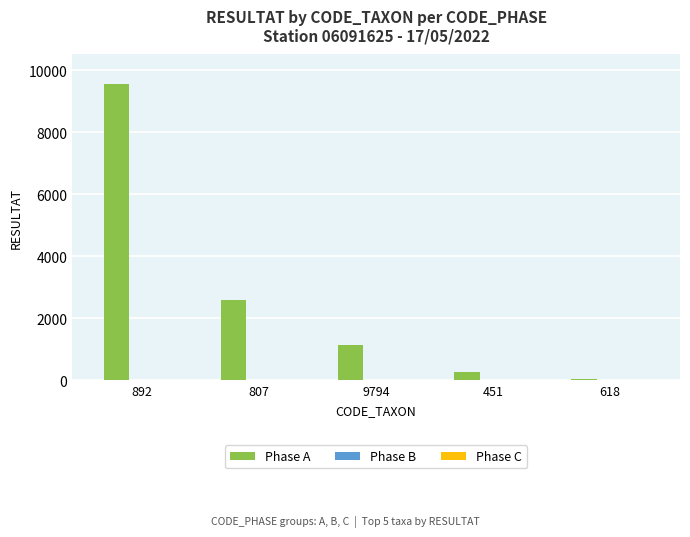

What is the sum of the values at 807 and 451?

2858